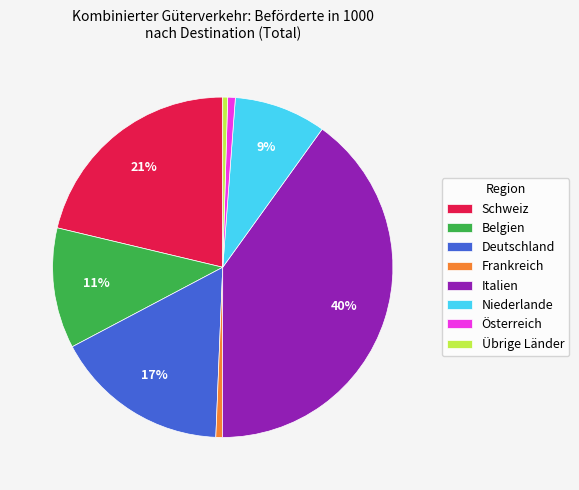

Do Österreich and Niederlande together represent more than half of the pie?

No